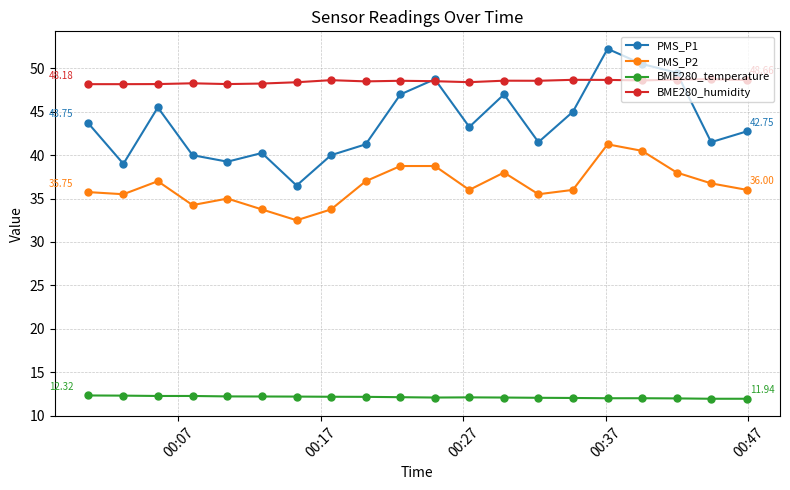

Rank the series by their maximum value, from lowest to highest.

BME280_temperature, PMS_P2, BME280_humidity, PMS_P1